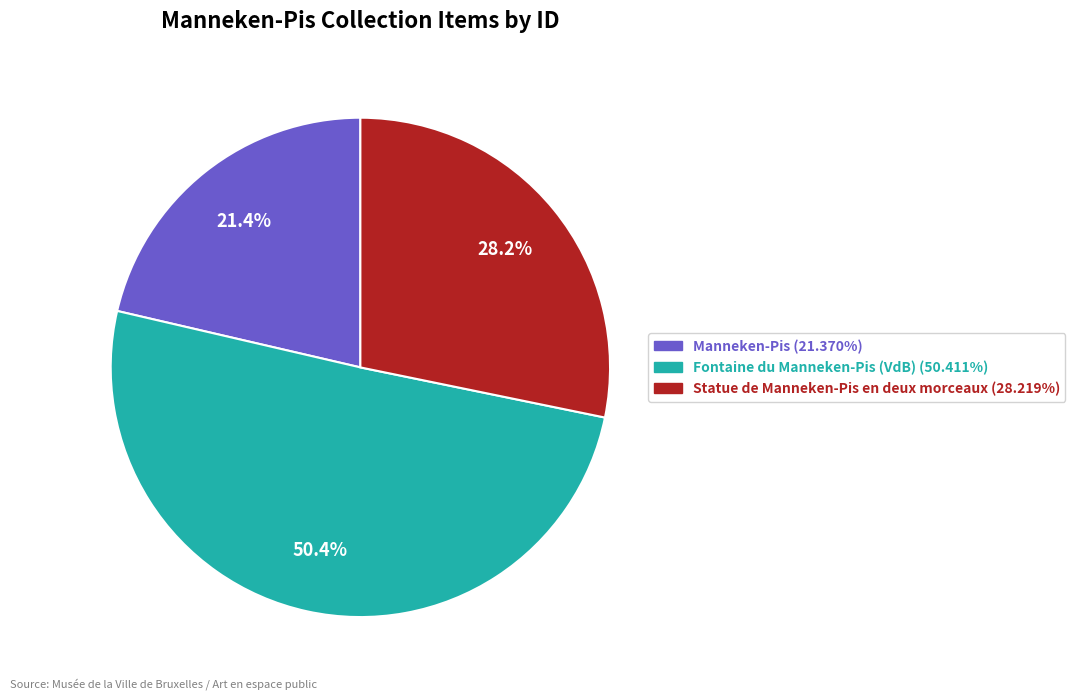

How many segments does this pie chart have?

3